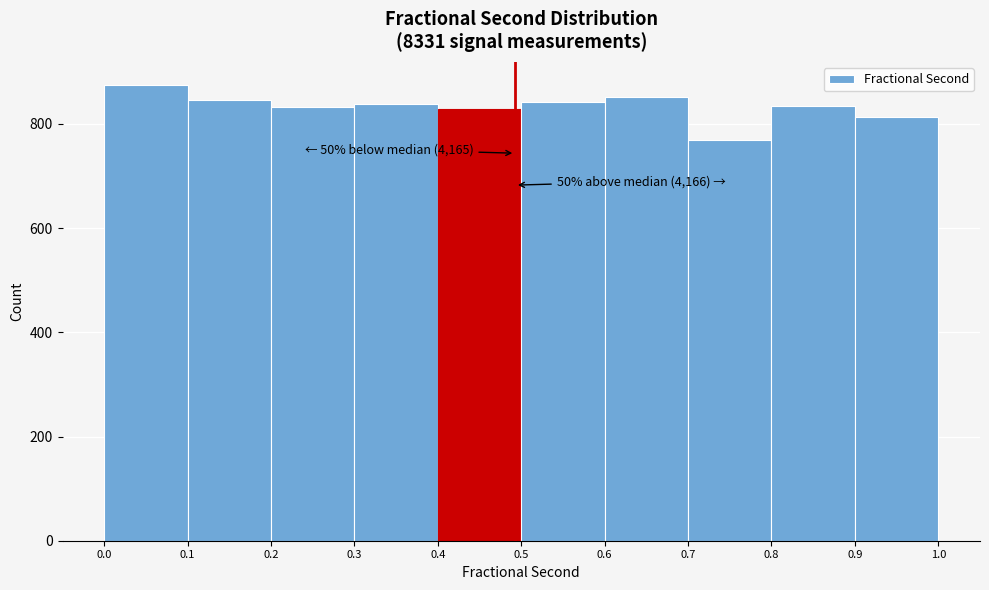

Which range on the x-axis has the tallest bar?

0.0 to 0.1